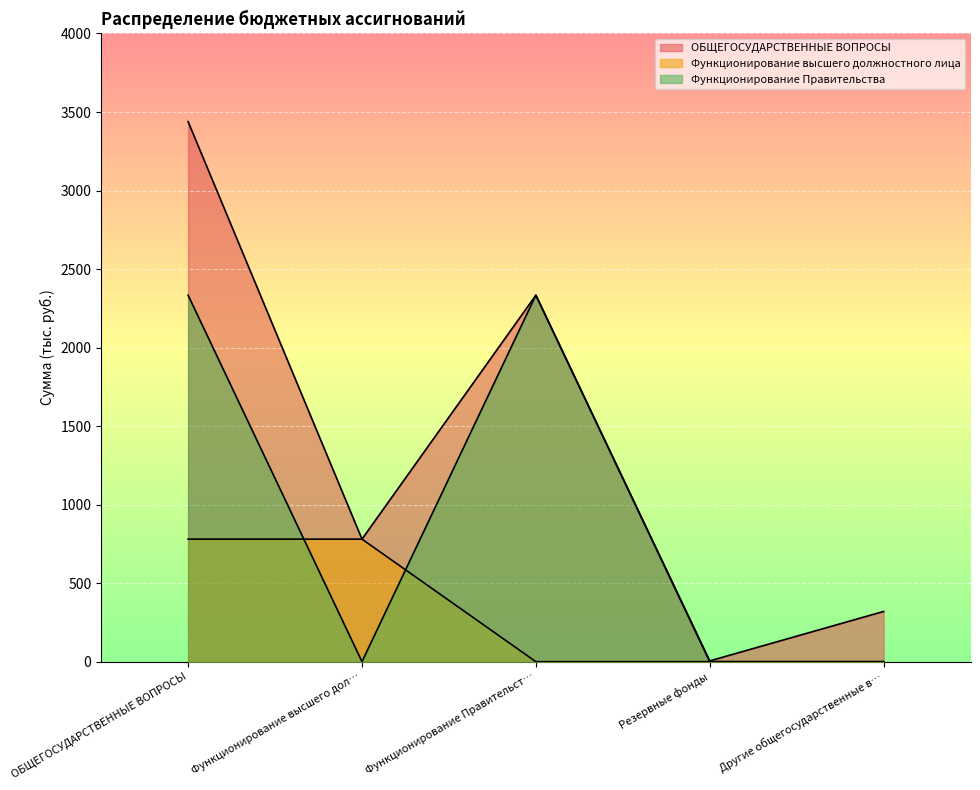

In ОБЩЕГОСУДАРСТВЕННЫЕ ВОПРОСЫ, how many points are lower than both neighbors (excluding endpoints)?

2